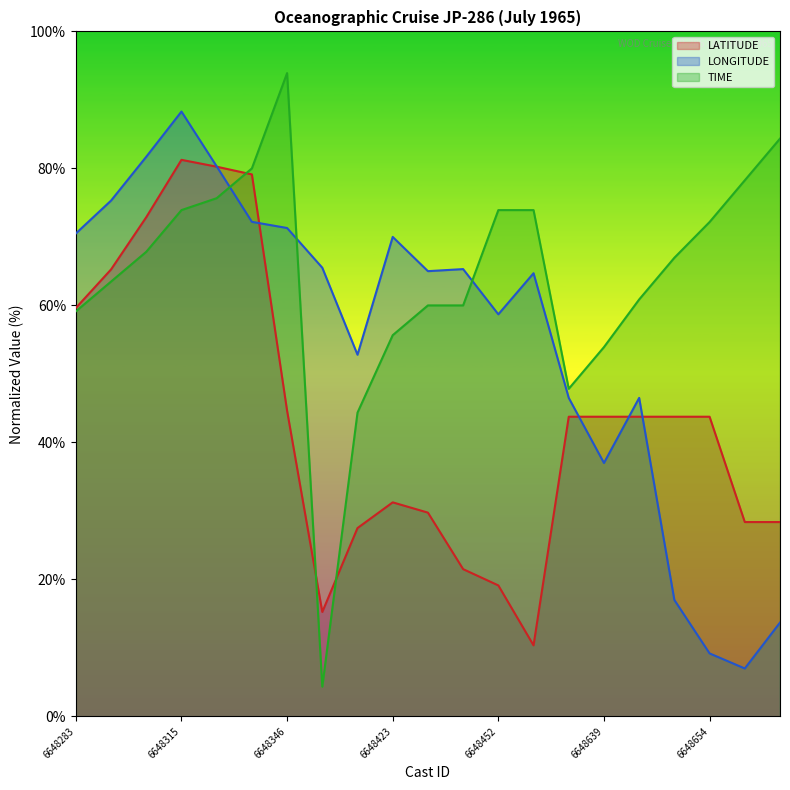

Rank the series at 6648328 from lowest to highest value.

LONGITUDE, LATITUDE, TIME